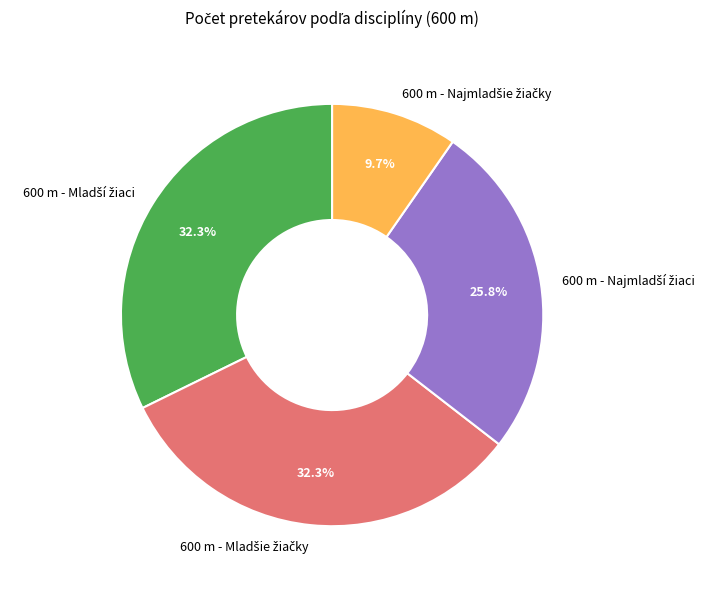

Is there any slice that represents more than half of the pie?

No